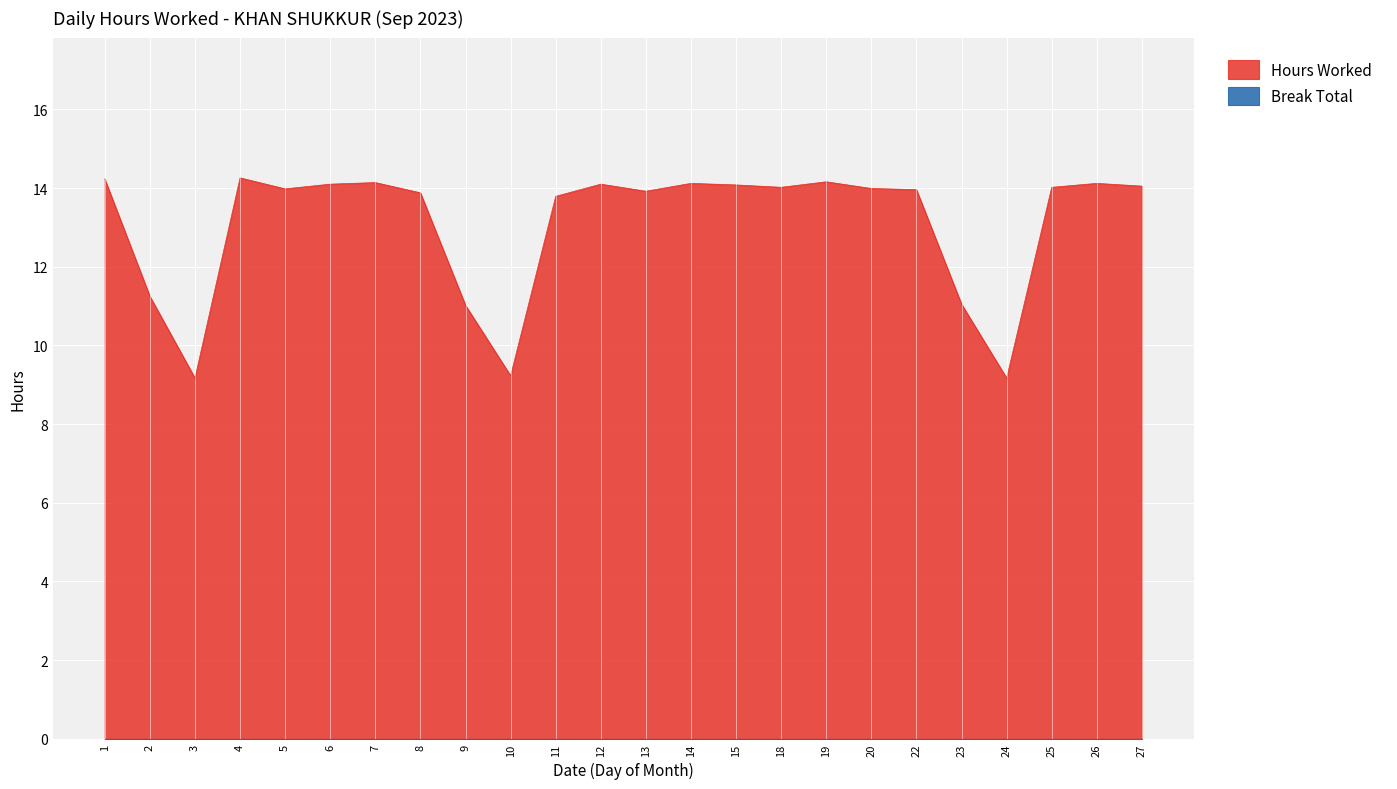

Rank the categories by value from highest to lowest.

4, 1, 19, 7, 14, 26, 6, 12, 15, 27, 18, 25, 20, 5, 22, 13, 8, 11, 2, 23, 9, 10, 3, 24